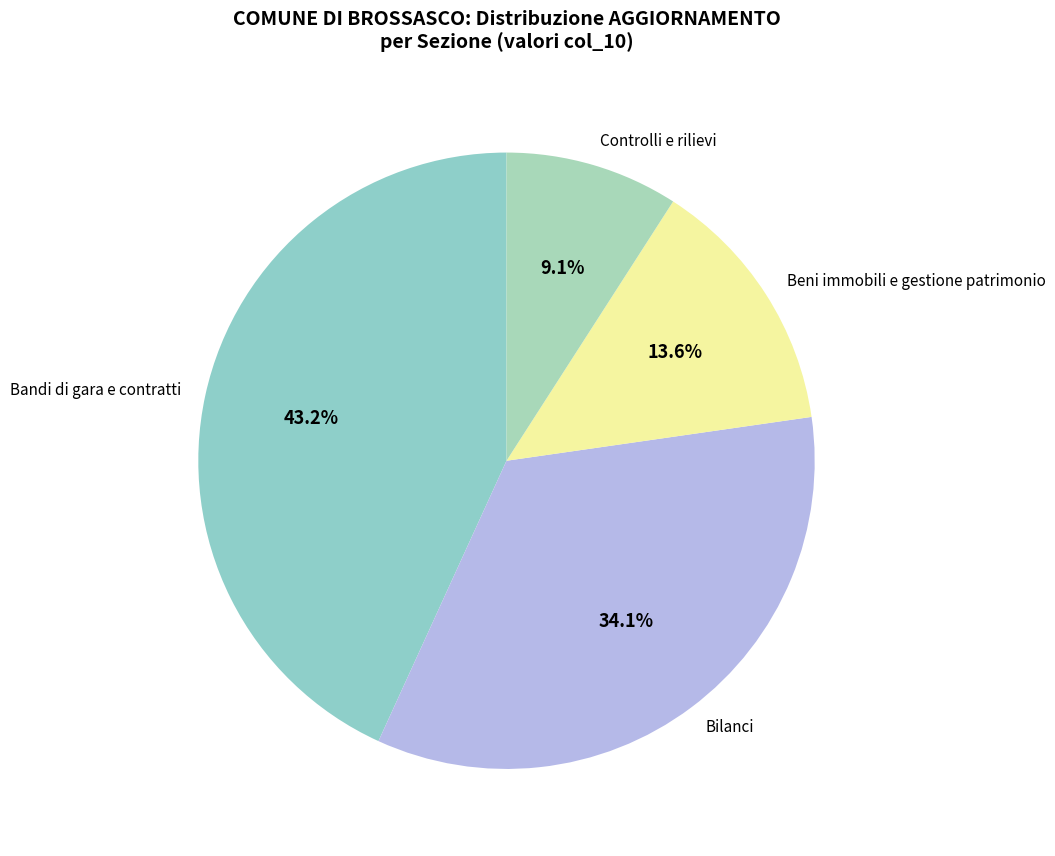

How much of the chart is everything except Beni immobili e gestione patrimonio?

86.4%